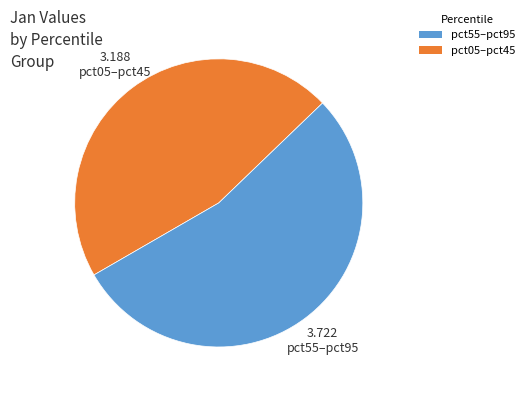

Rank the categories by value from lowest to highest.

pct55–pct95, pct05–pct45